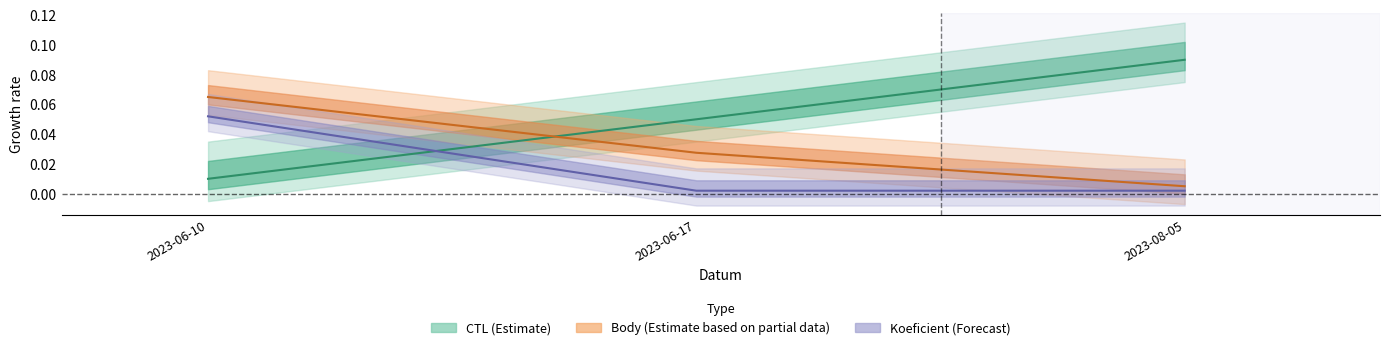

What is the highest value of the Koeficient series?

0.1